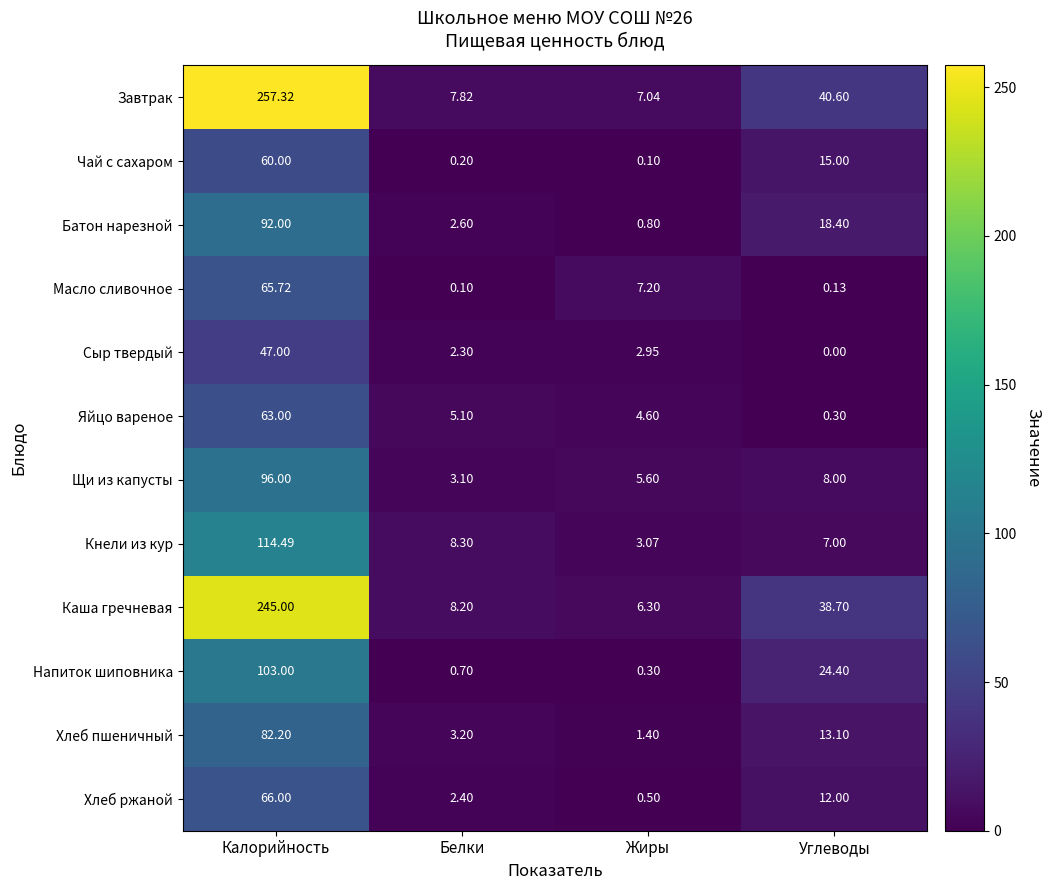

Which category has the highest value in the Хлеб пшеничный series?

Калорийность